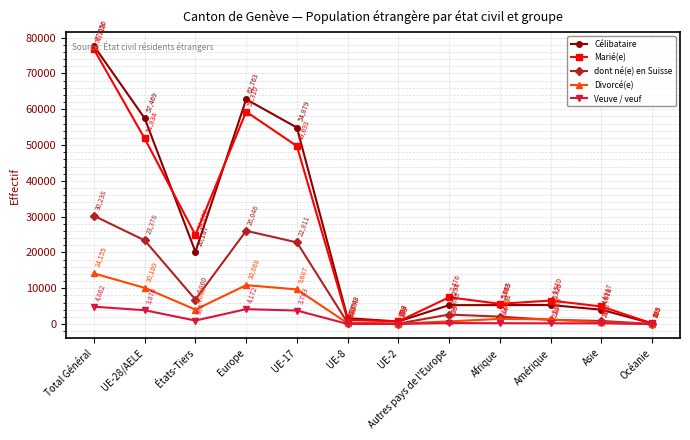

True or false: Marié(e) and Divorcé(e) cross at least once.

False